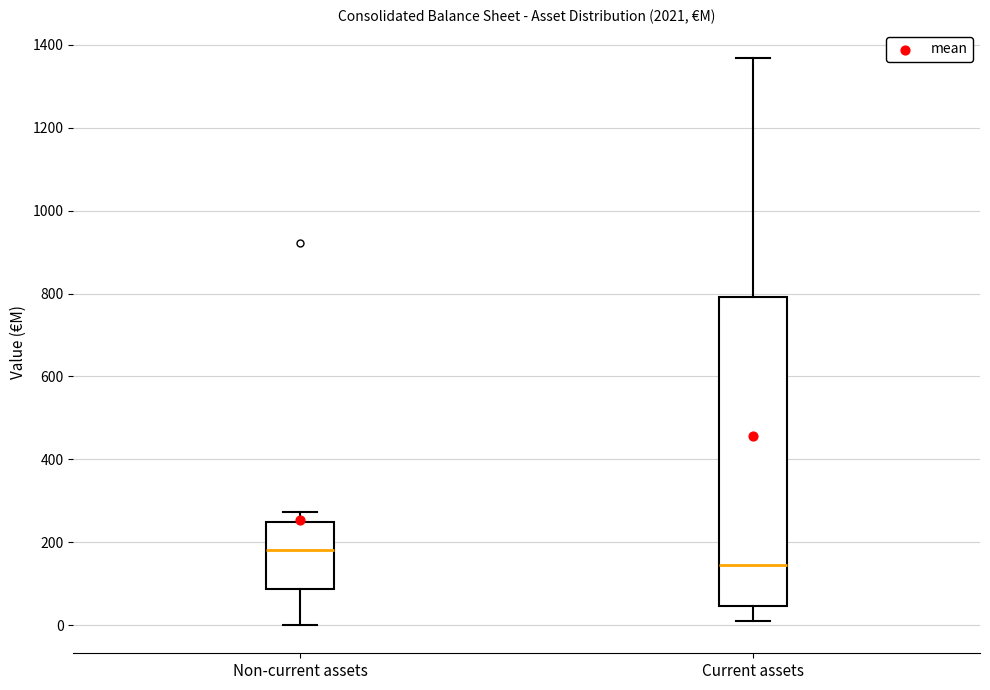

Where is the upper edge of the box for Non-current assets on the y-axis? The values are not printed on the chart, so give them approximately, as read against the axis.

240